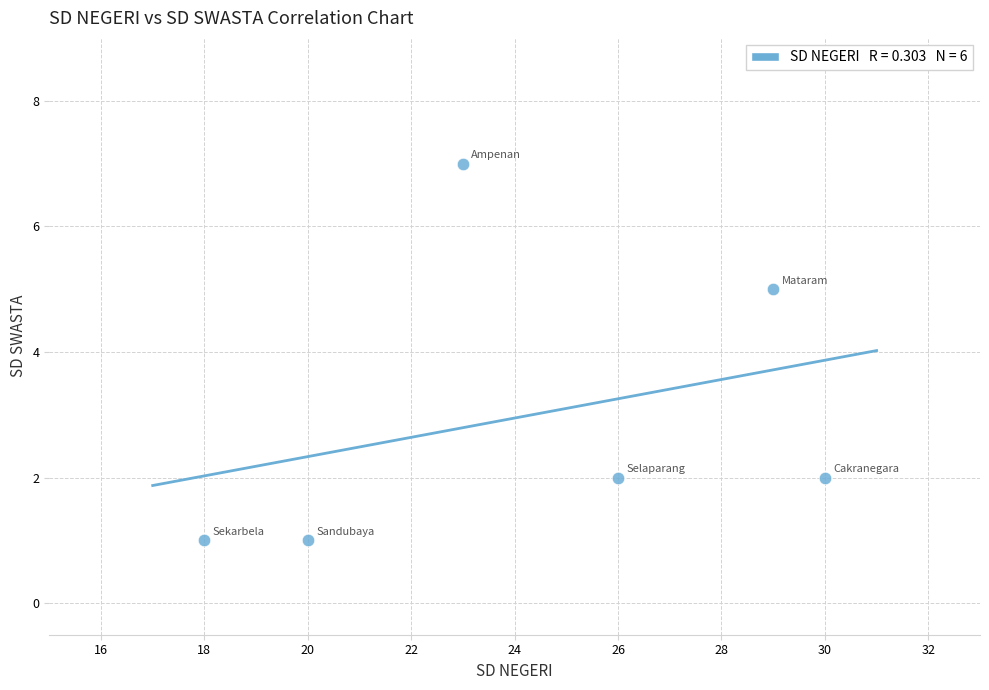

What Y value in the scatter plot is closest to 4?

5